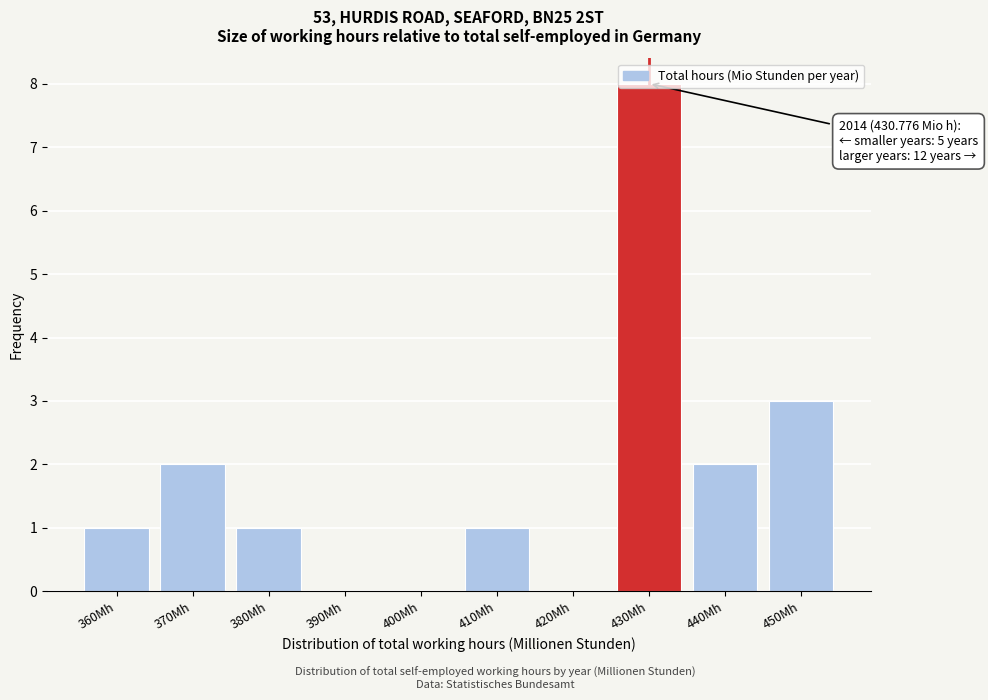

At which label is the value closest to 4?

450Mh